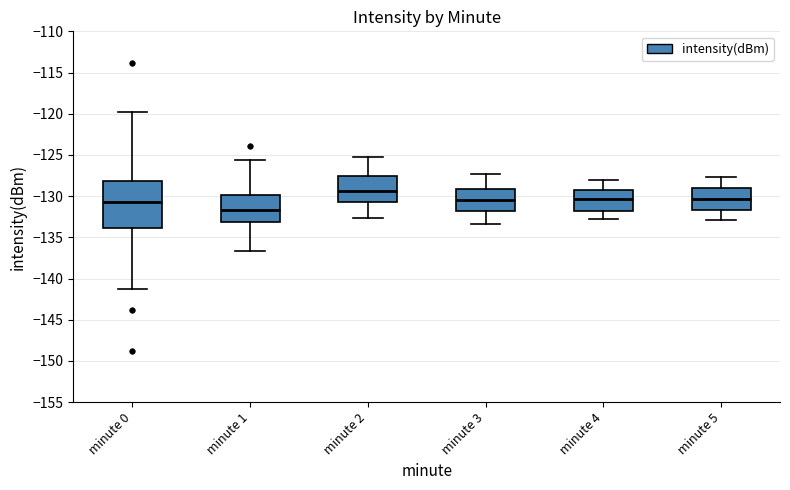

Which box has the lowest median line?

minute 1